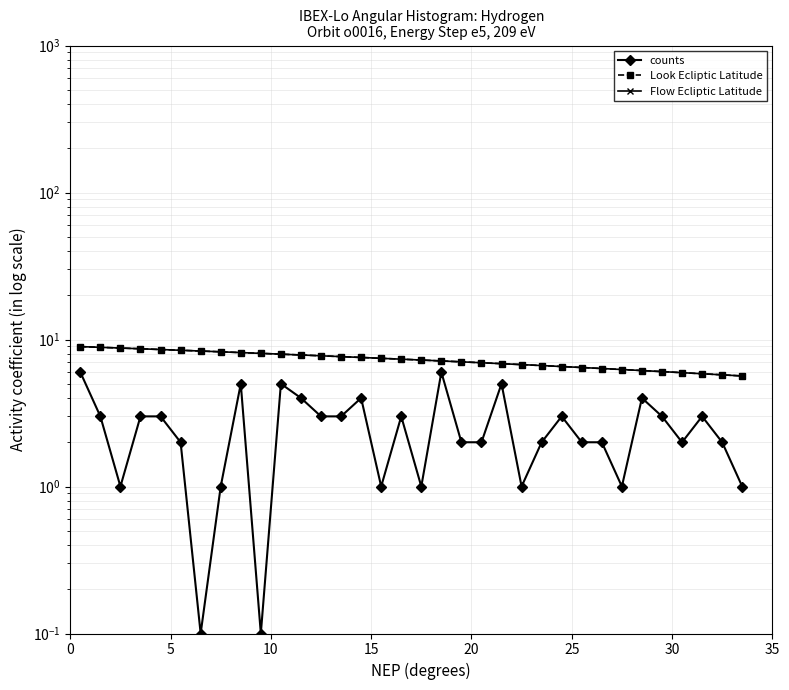

Count the counts values in the range 1 to 3.

24